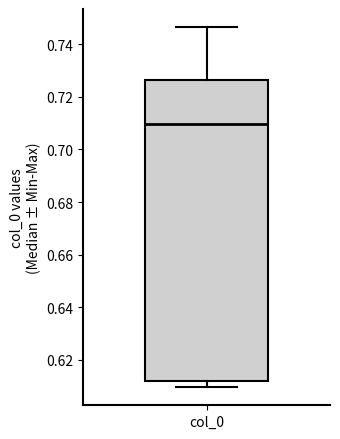

Where is the lower edge of the box for col_0 on the y-axis? The values are not printed on the chart, so give them approximately, as read against the axis.

0.612